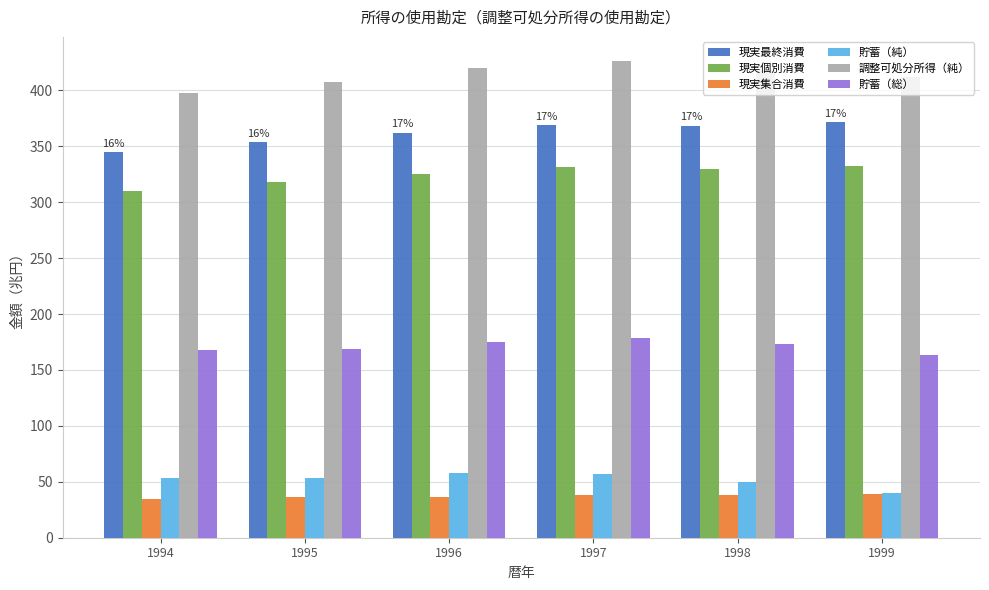

What is the smallest value displayed?

34576.5